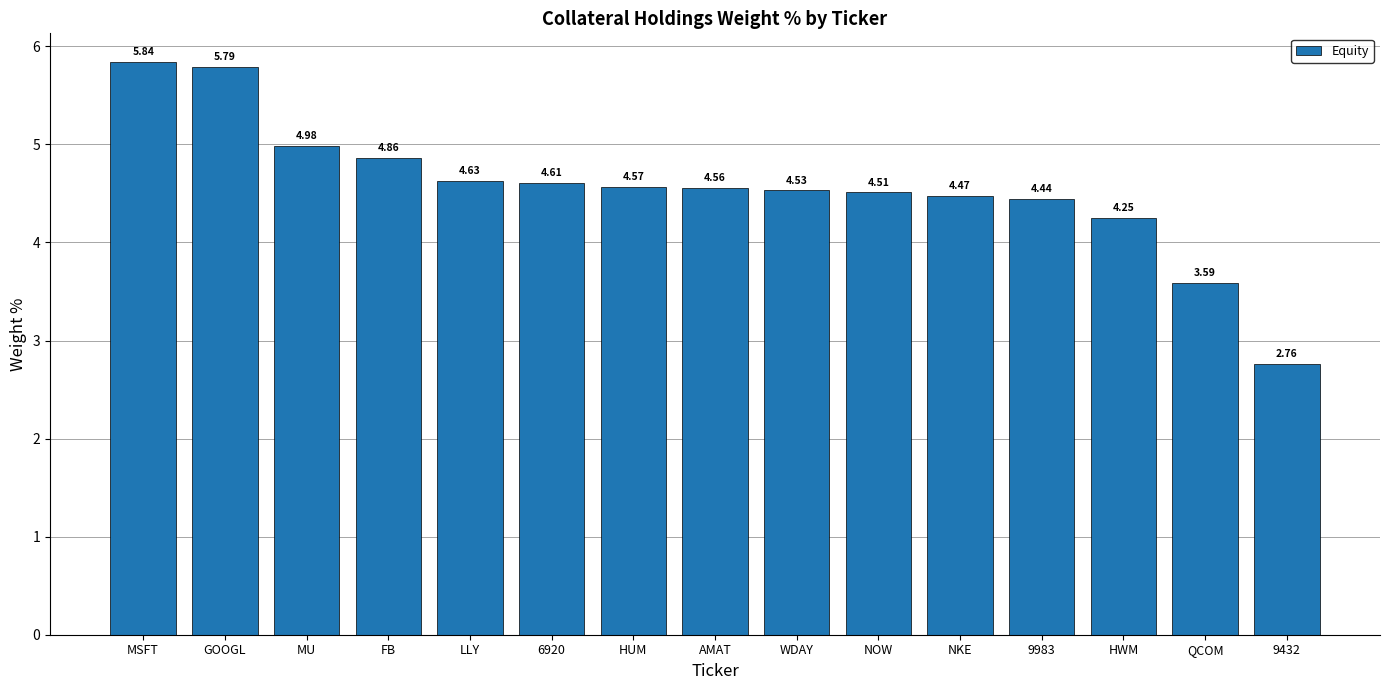

Is it true that the value at FB is 3.1?

False